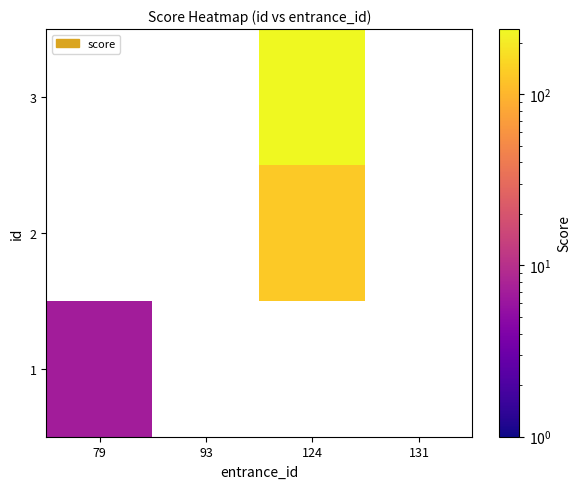

Which category has the lowest value in the 1 series?

79